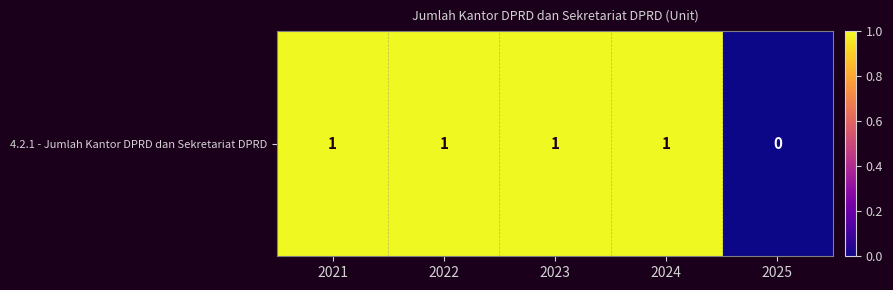

Reading left to right, transcribe all the data shown in this chart.

1	1	1	1	0